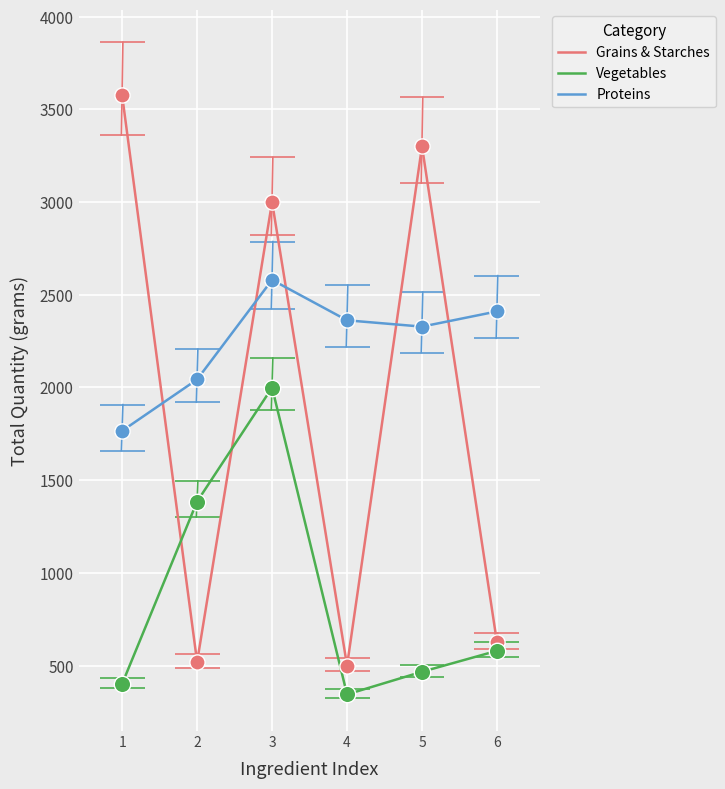

Which series has the largest total across all categories?

Proteins